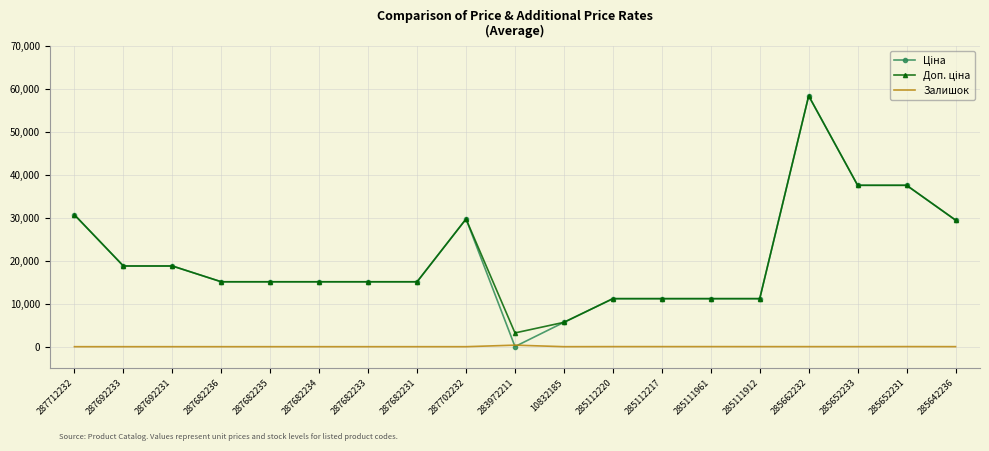

At which category is the sum across all series the highest?

285662232